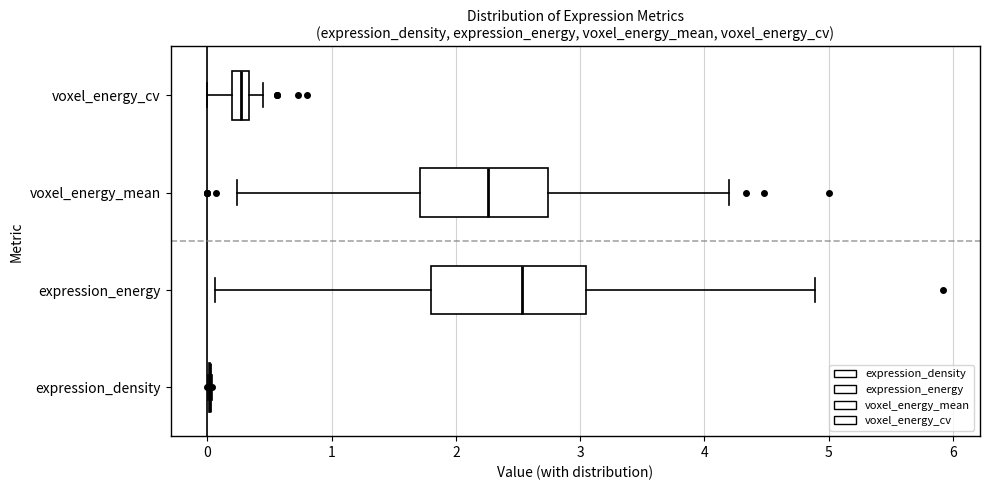

Comparing the boxes themselves (not the whiskers), which one is the widest?

expression_energy